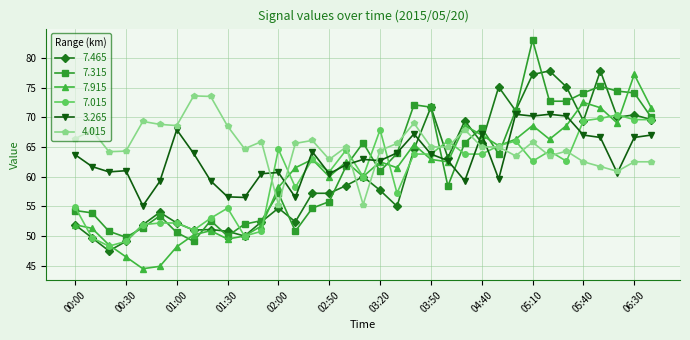

What is the minimum value for 7.915?

44.5